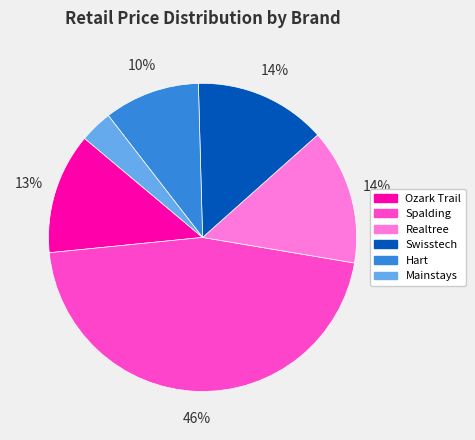

Do Spalding and Mainstays together represent more than half of the pie?

No